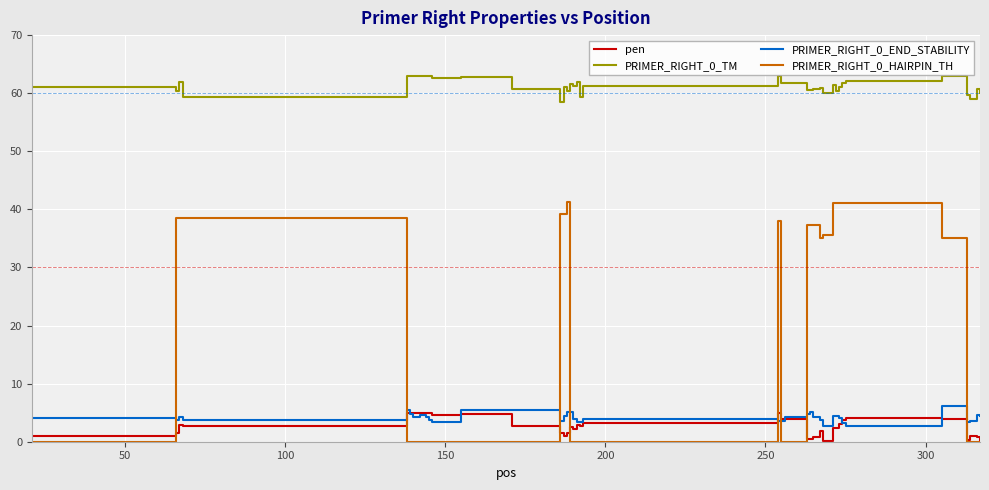

What is the greatest value displayed?

63.0